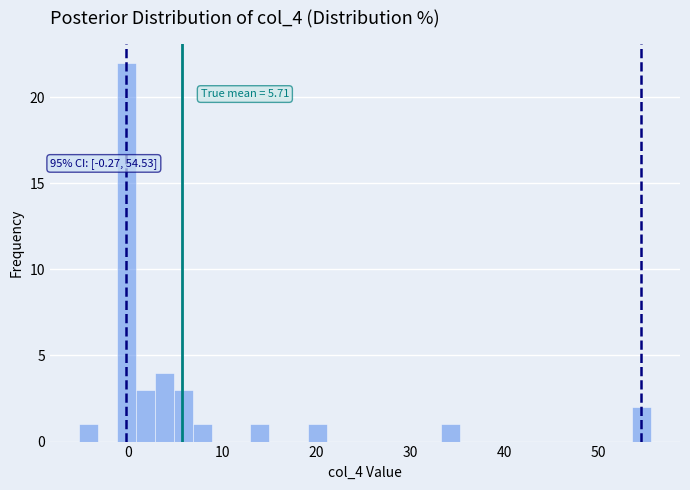

Read against the x-axis, roughly where is the centre of the tallest bar?

0